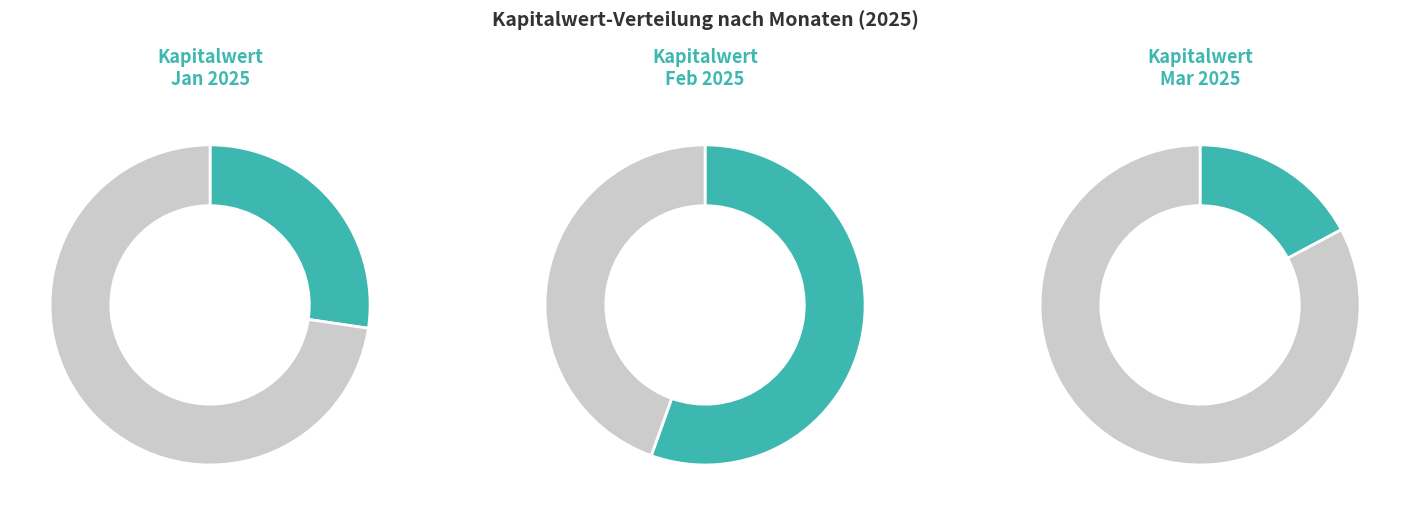

Is it true that 24 is 1% of the pie?

False